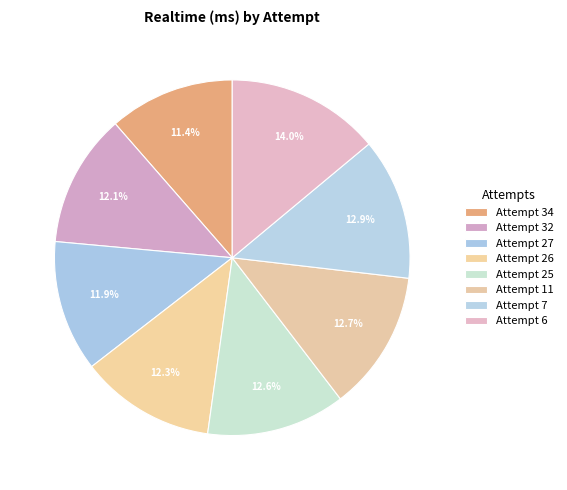

What portion of the pie excludes Attempt 27?

88.1%